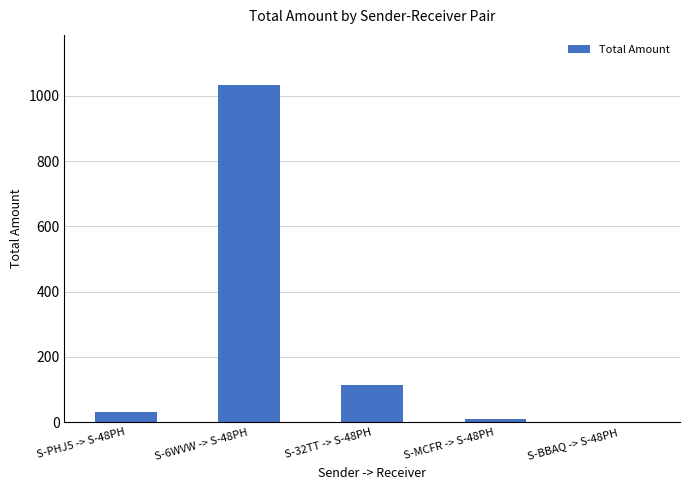

Are the bars grouped side by side (vs. stacked)?

No